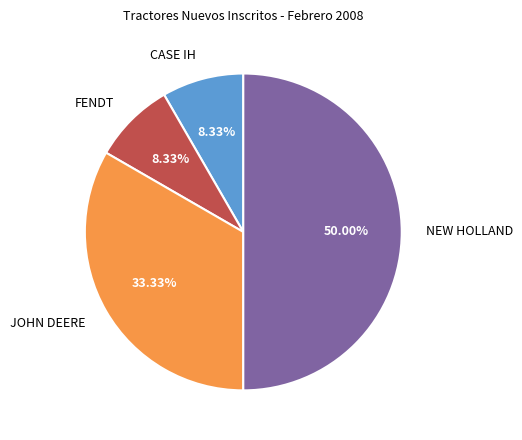

Which slice represents more than half of the pie?

NEW HOLLAND